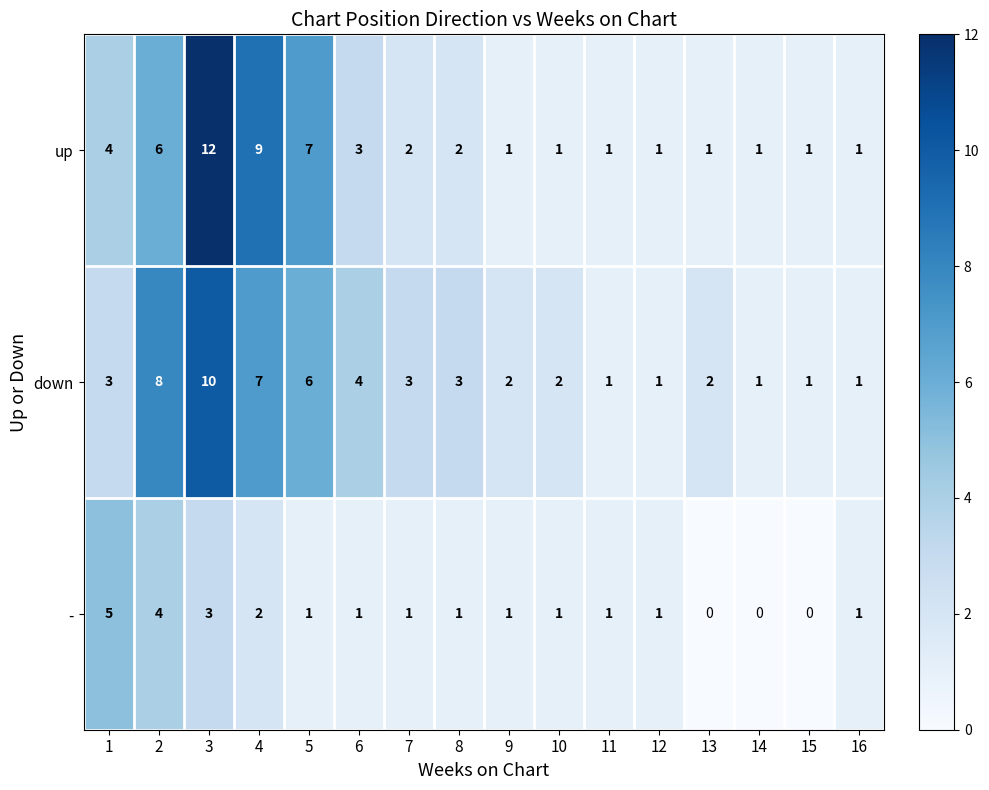

Rank the series by their maximum value, from lowest to highest.

-, down, up